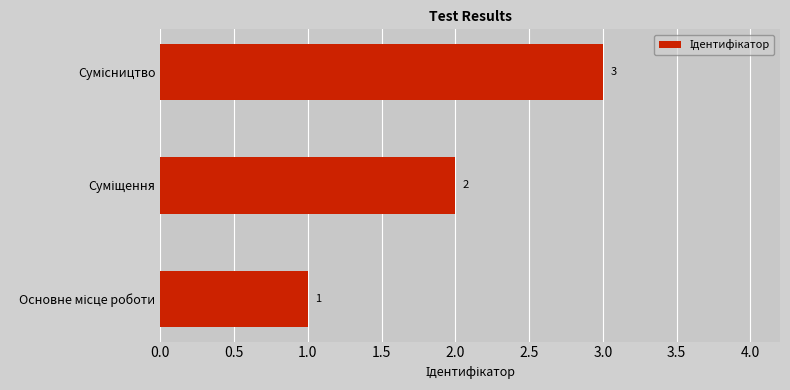

What is the sum of all values?

6